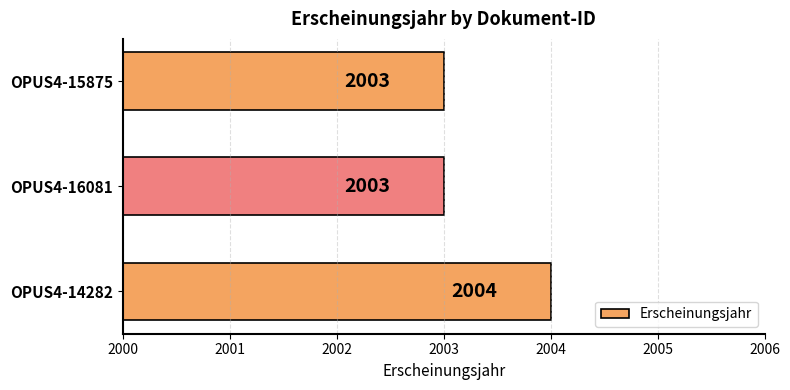

What is the difference between the maximum and second lowest values?

1